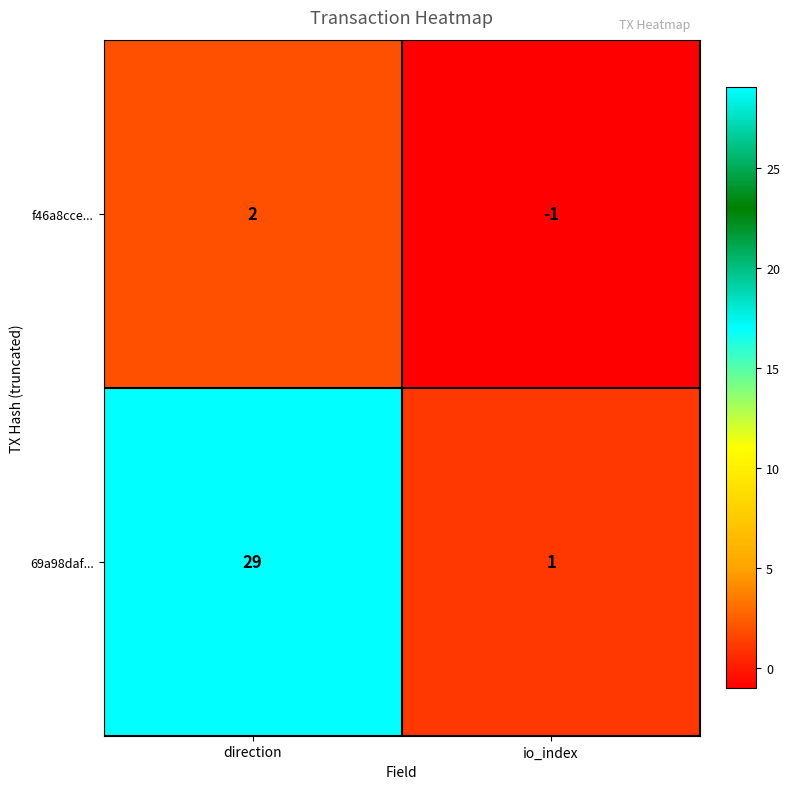

True or false: f46a8cce... has a value of 2 at direction.

True